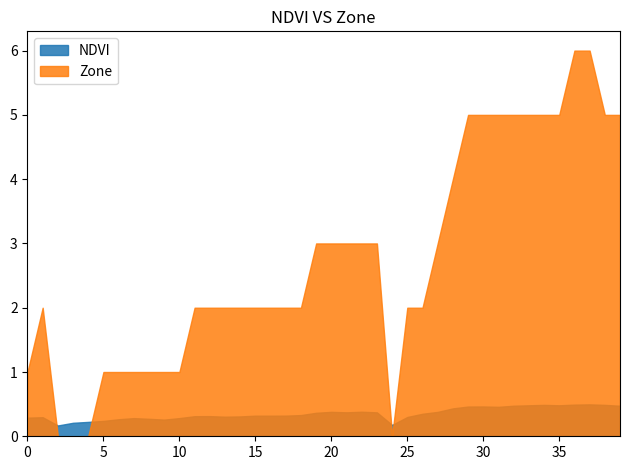

Reading left to right, transcribe all the data shown in this chart.

NDVI: 0.3	0.3	0.2	0.2	0.2	0.2	0.3	0.3	0.3	0.3	0.3	0.3	0.3	0.3	0.3	0.3	0.3	0.3	0.3	0.4	0.4	0.4	0.4	0.4	0.2	0.3	0.4	0.4	0.4	0.5	0.5	0.5	0.5	0.5	0.5	0.5	0.5	0.5	0.5	0.5
Zone: 1.0	2.0	0.0	0.0	0.0	1.0	1.0	1.0	1.0	1.0	1.0	2.0	2.0	2.0	2.0	2.0	2.0	2.0	2.0	3.0	3.0	3.0	3.0	3.0	0.0	2.0	2.0	3.0	4.0	5.0	5.0	5.0	5.0	5.0	5.0	5.0	6.0	6.0	5.0	5.0